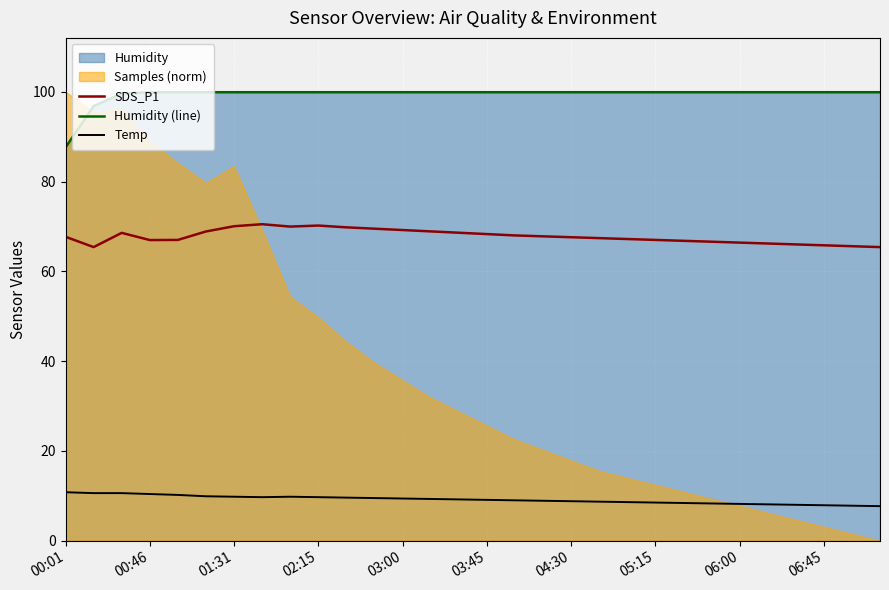

What is the average value of the Temp series?

9.2